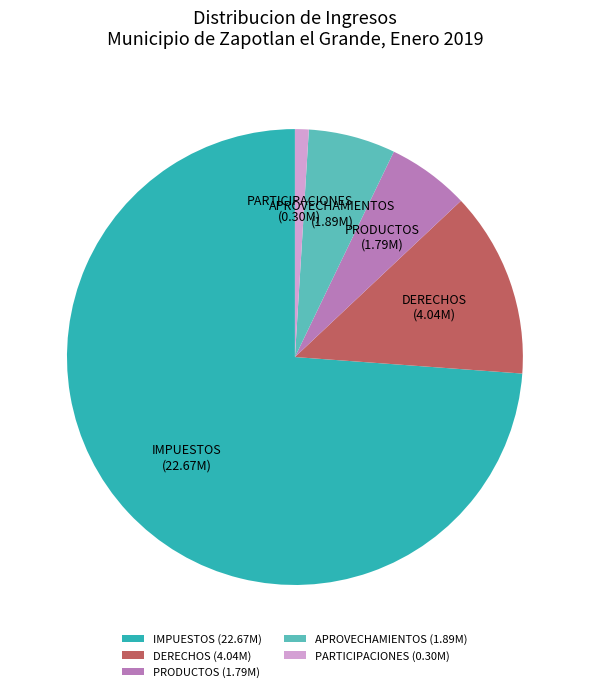

Approximately how many times larger is the value at IMPUESTOS compared to PARTICIPACIONES?

75.8